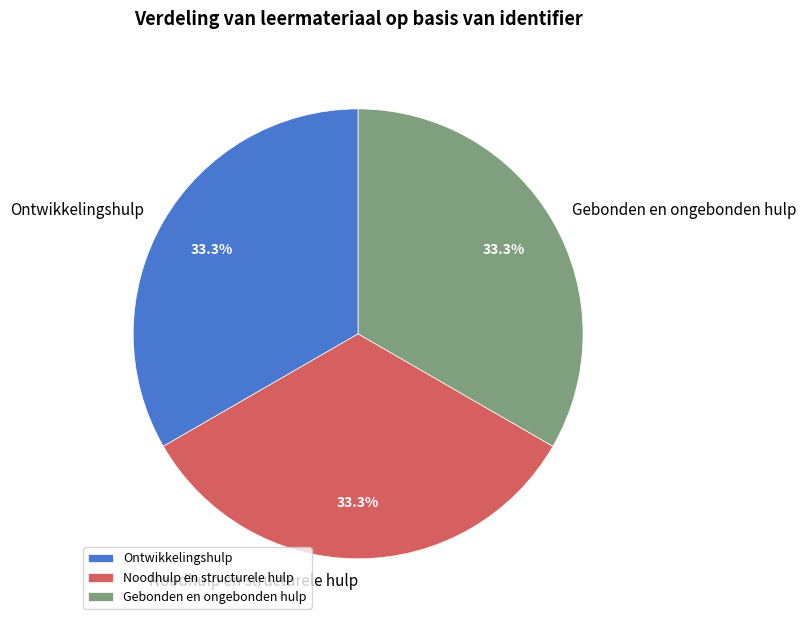

What percentage is the Ontwikkelingshulp slice, to the nearest percent?

33%